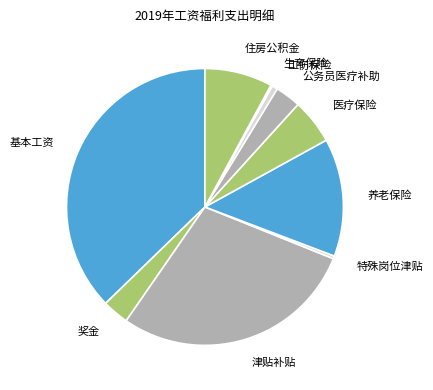

Does 奖金 represent more than half of the total?

No